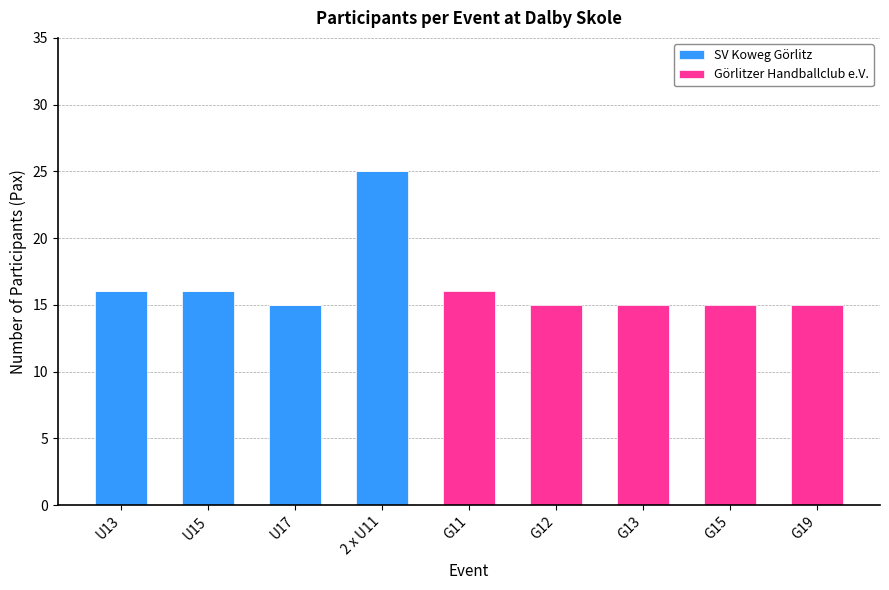

What is the sum of all SV Koweg Görlitz values?

72